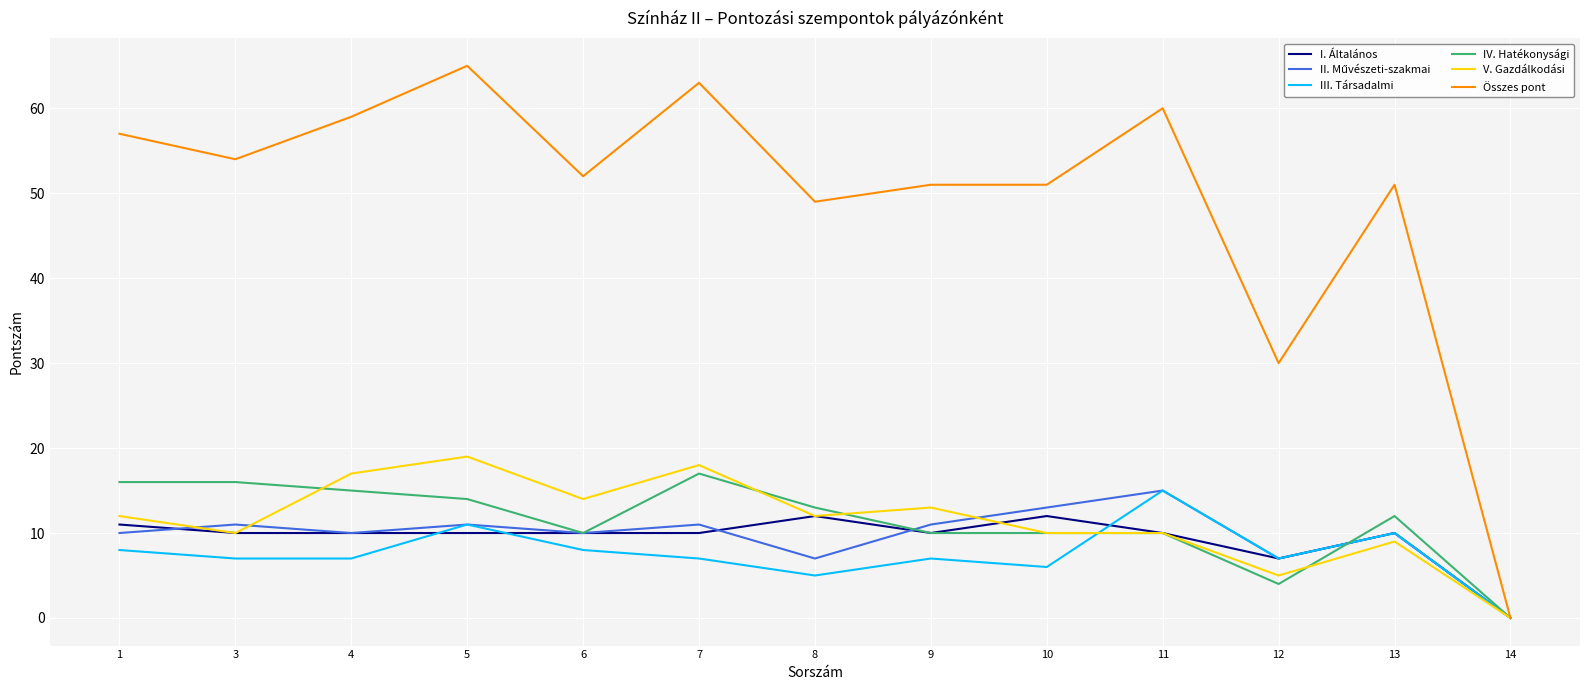

Which series has the largest total across all categories?

Összes pont